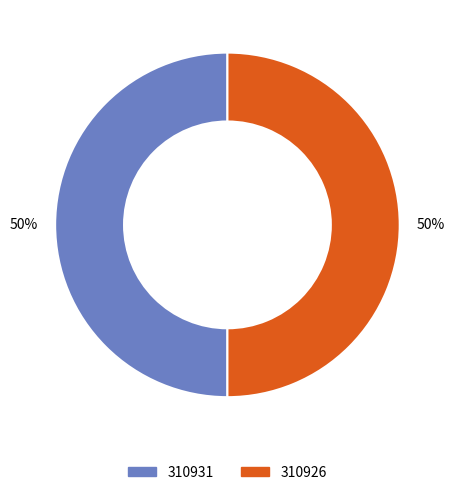

To the nearest percent, what percentage of the pie is 310926?

50%